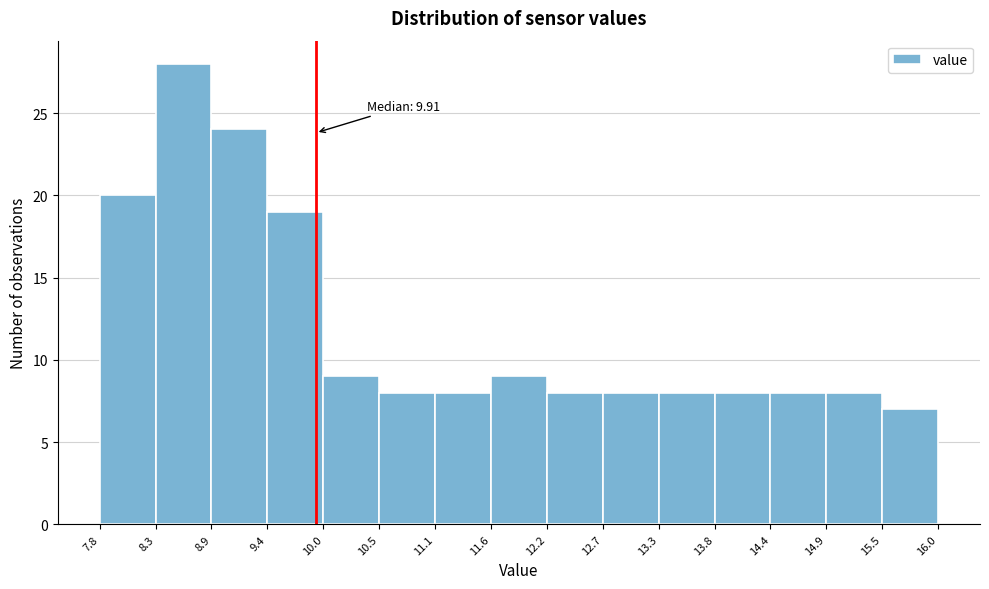

Which range on the x-axis has the tallest bar?

8.3 to 8.9